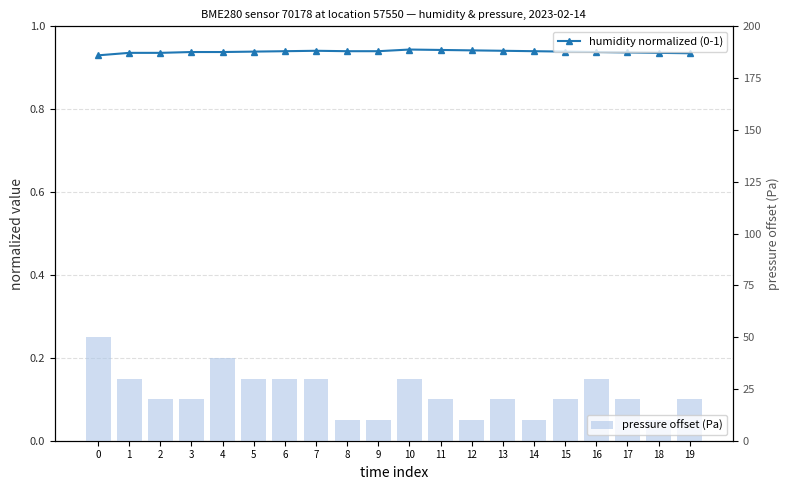

What is the spread (max minus min) of values at 15?

19.1